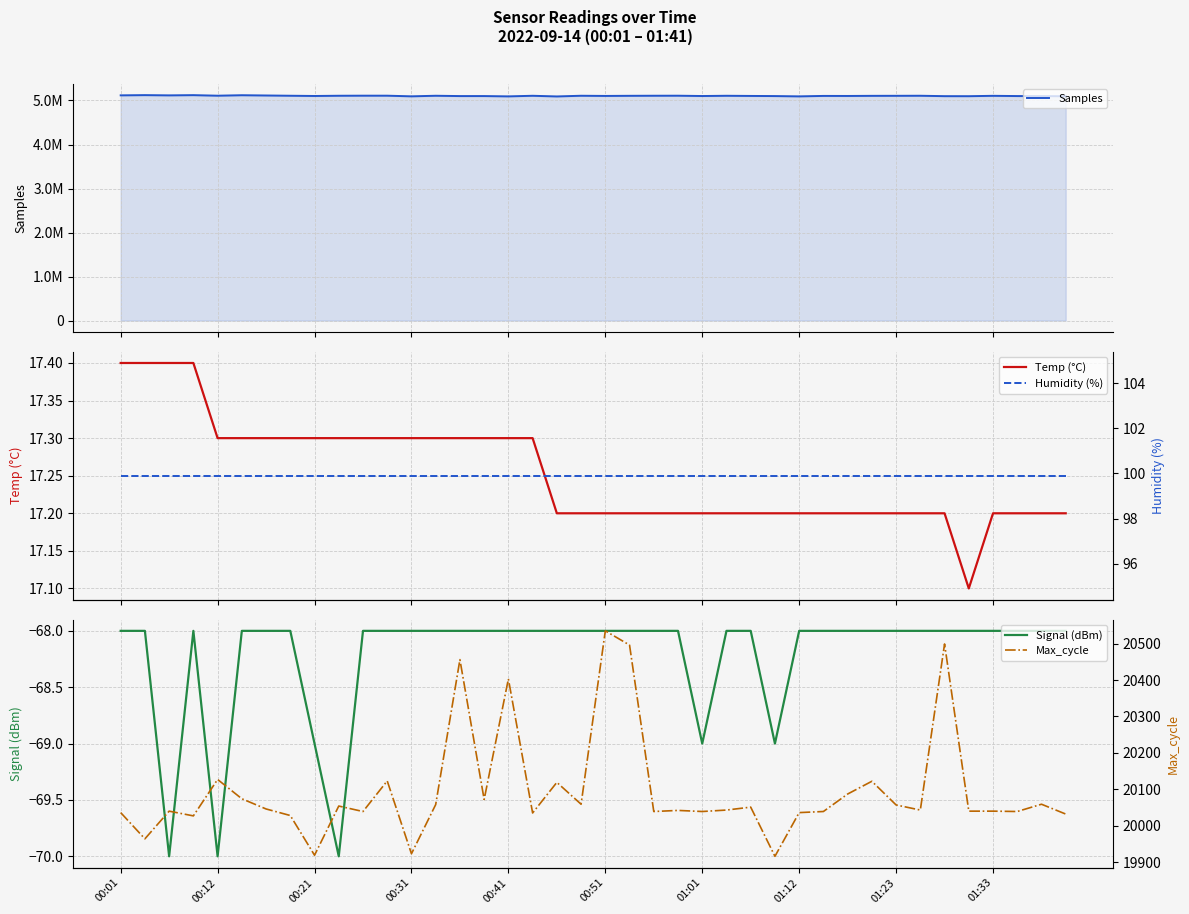

What is the average value of the Signal (dBm) series?

-68.2